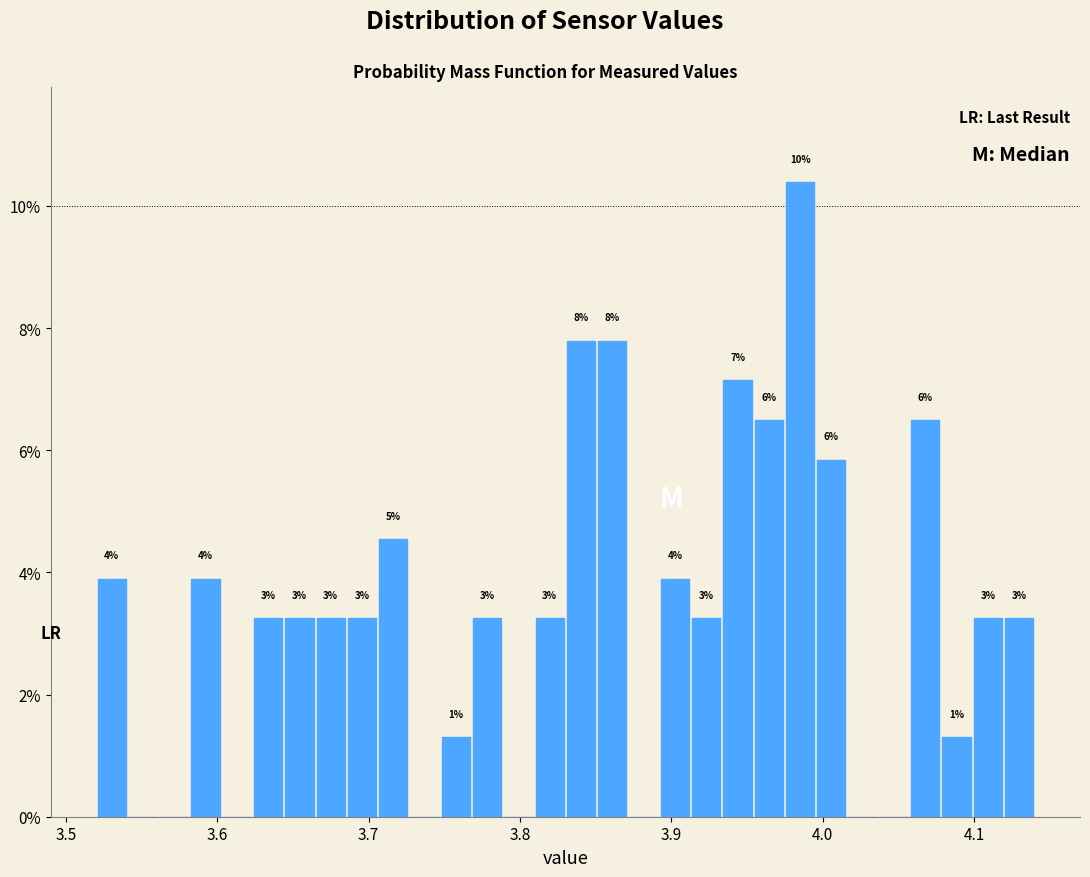

Around what value on the x-axis is the tallest bar? Give the approximate position of its centre, as read against the axis.

3.99